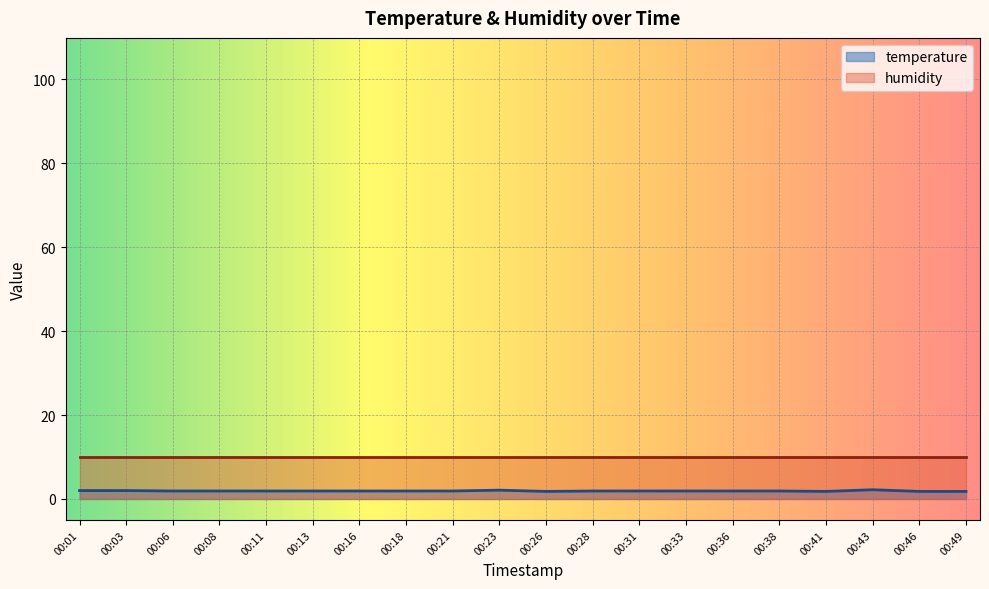

What is the sum of all values?

38.3